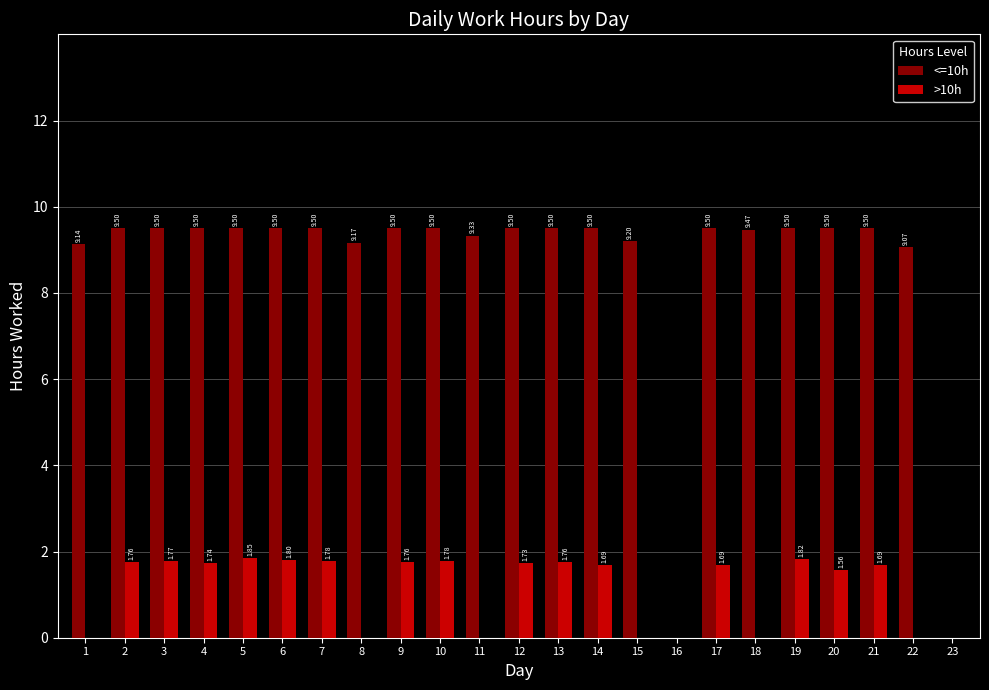

What is the sum of all >10h values?

26.2